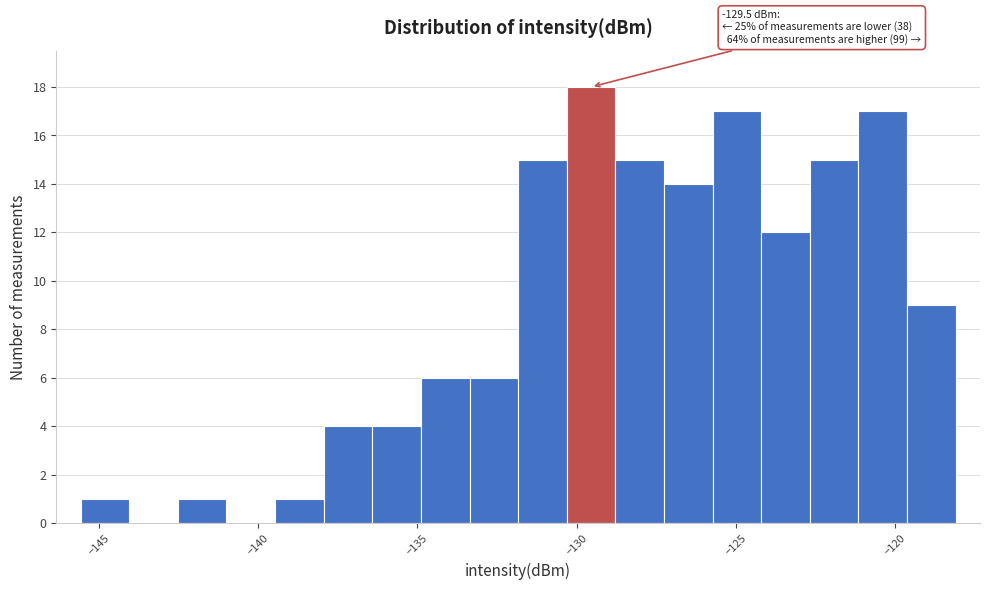

Read against the x-axis, roughly where is the centre of the tallest bar?

-129.5